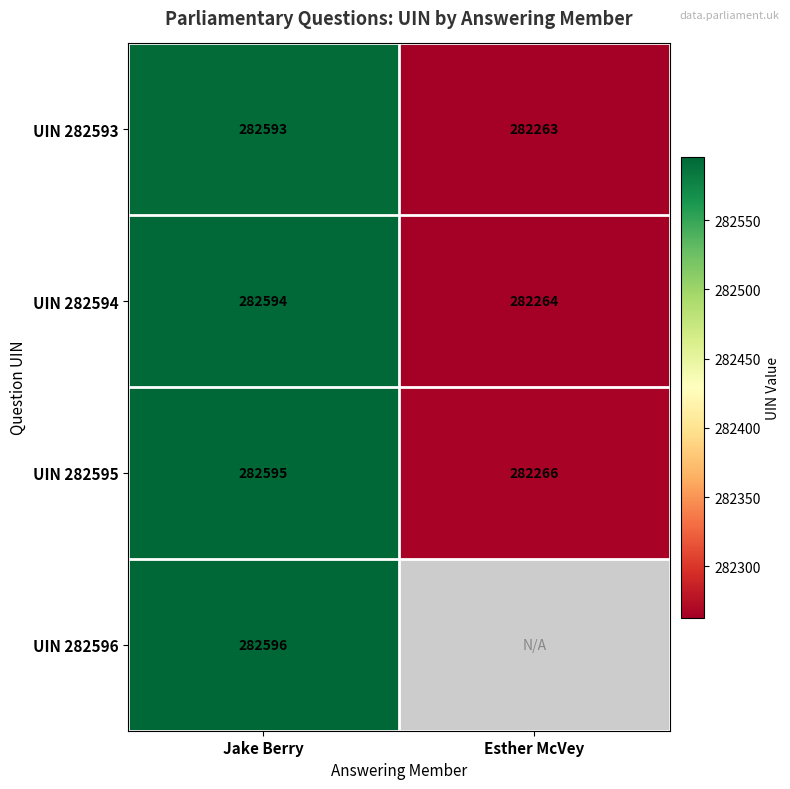

True or false: UIN 282594 has a value of 126811 at Jake Berry.

False